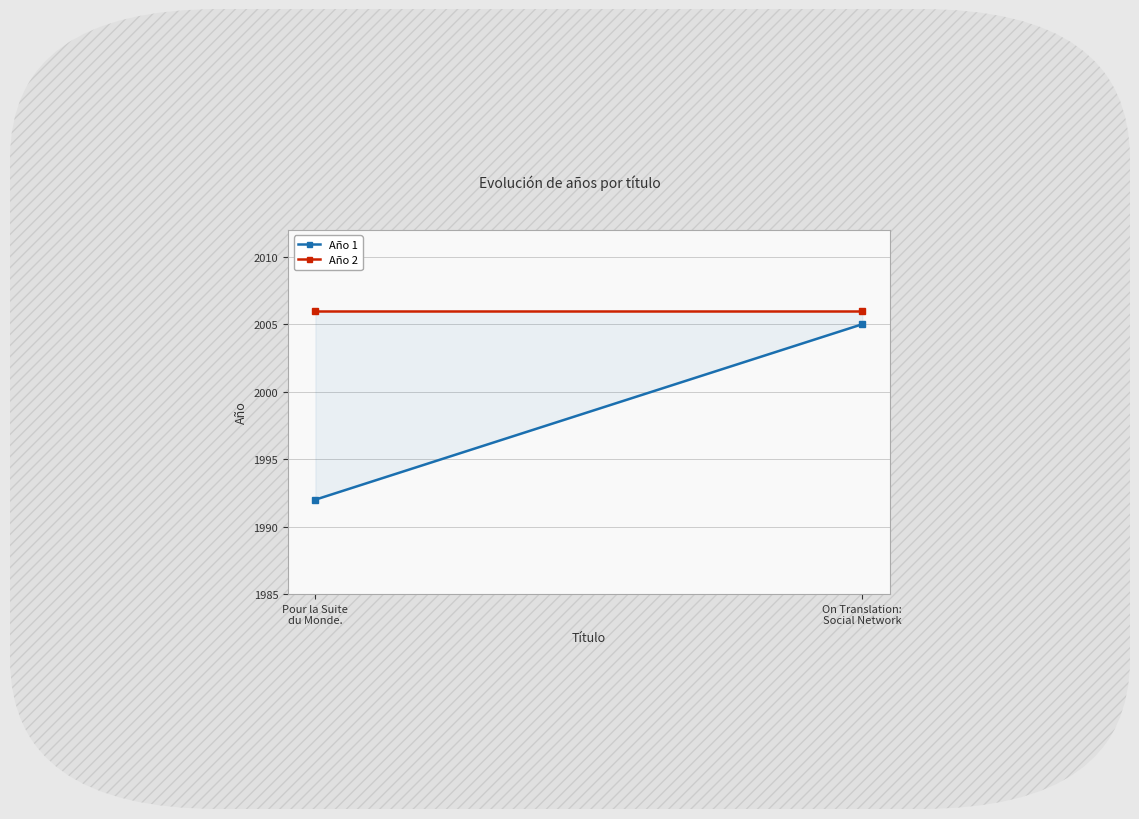

How many distinct data groups are displayed?

1